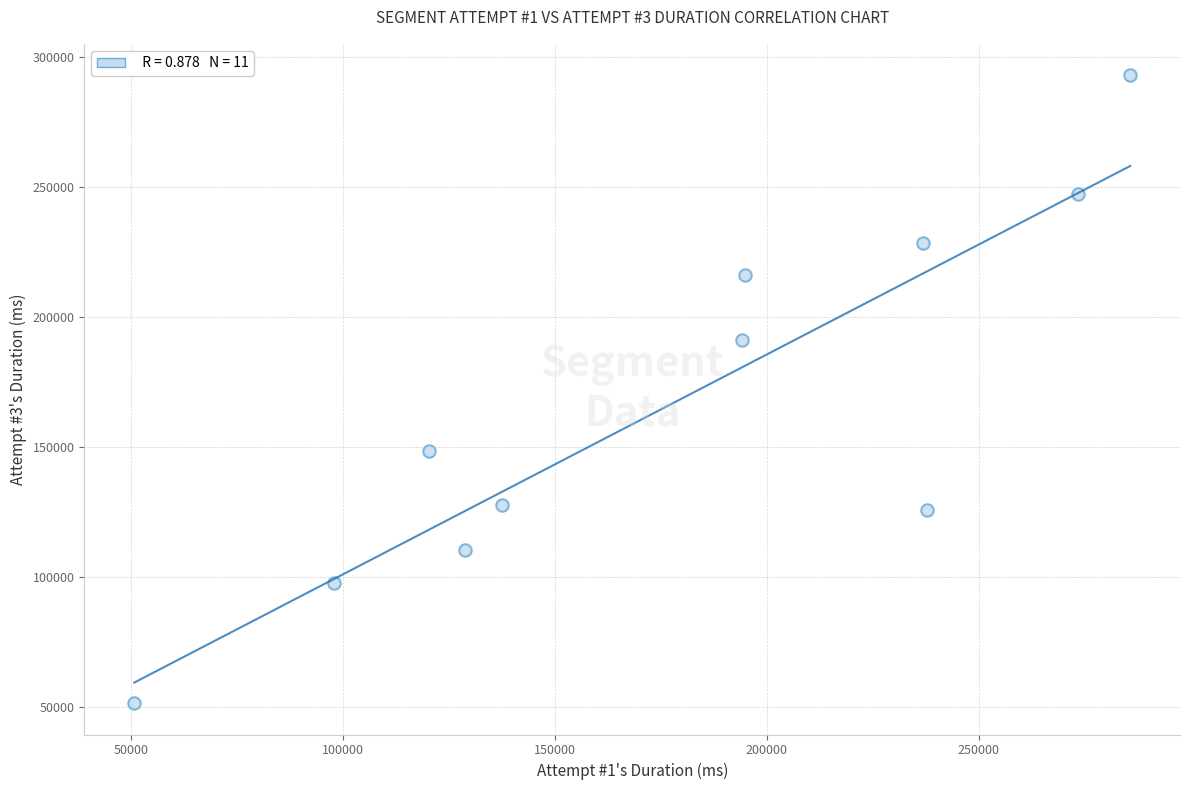

What is the average X value?

177998